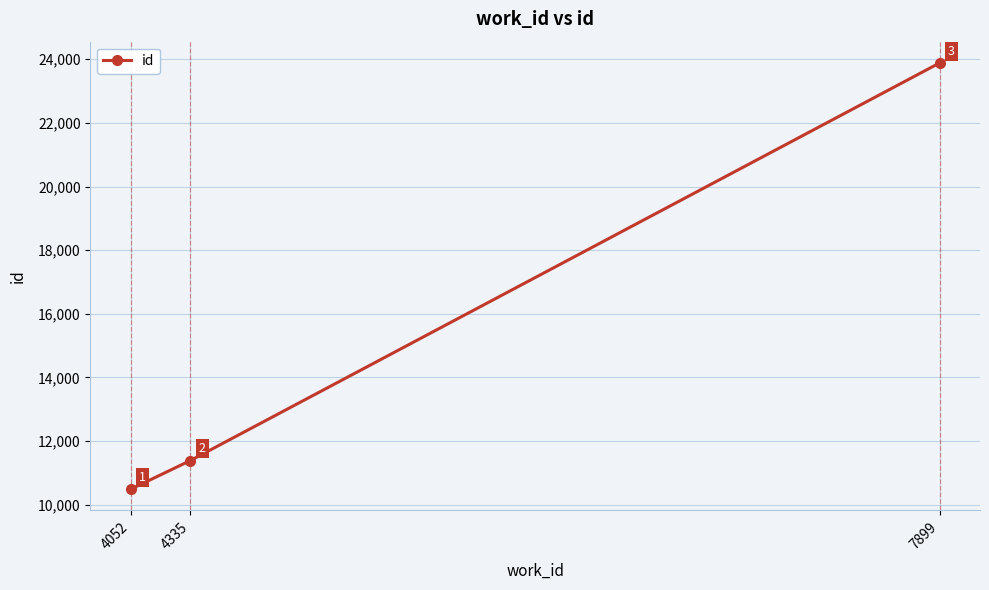

List the labels in order of value, largest first.

7899, 4335, 4052